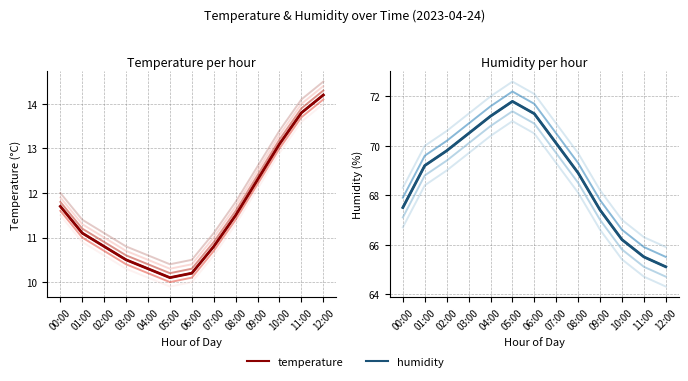

Which series has the largest range (max minus min)?

humidity